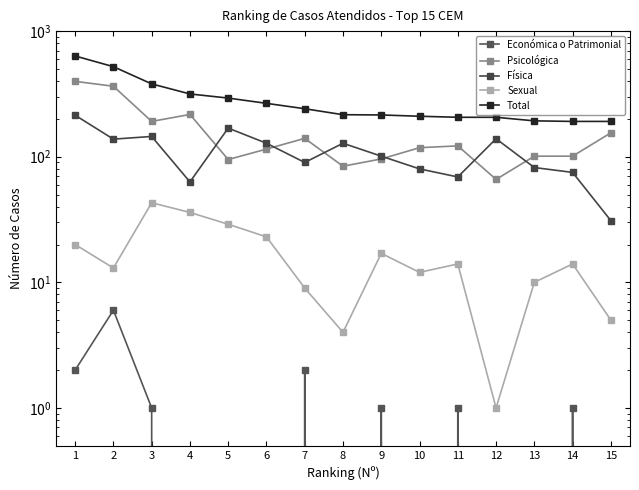

Where does the Física series first go above 101?

1